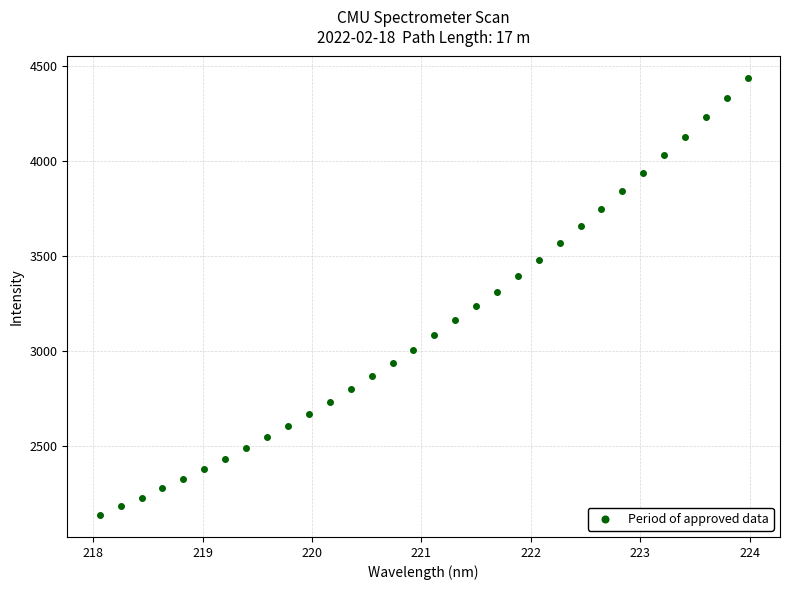

What is the range of X values (max minus min)?

5.9